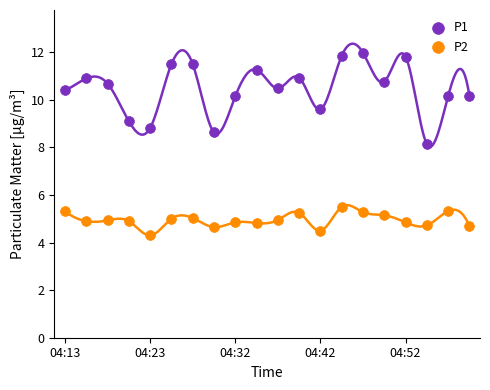

What are all the series names shown in the legend?

P1, P2